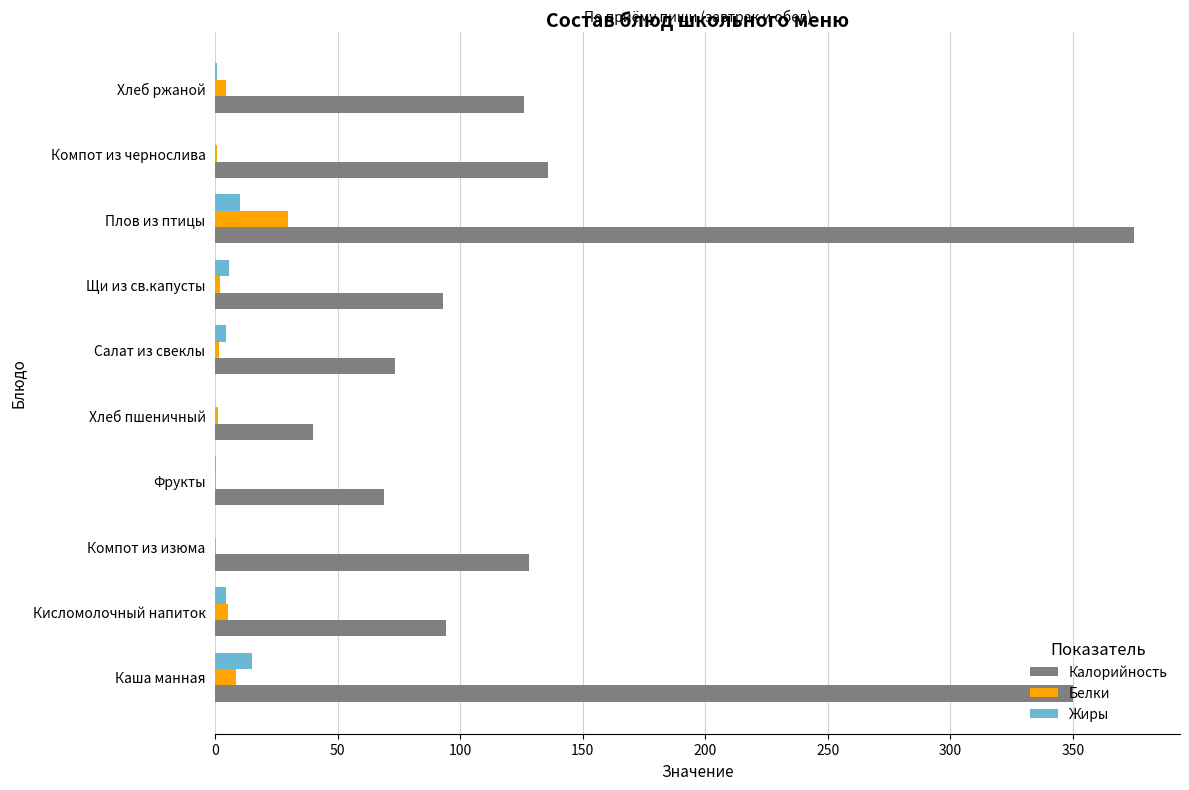

What are all the series names shown in the legend?

Калорийность, Белки, Жиры